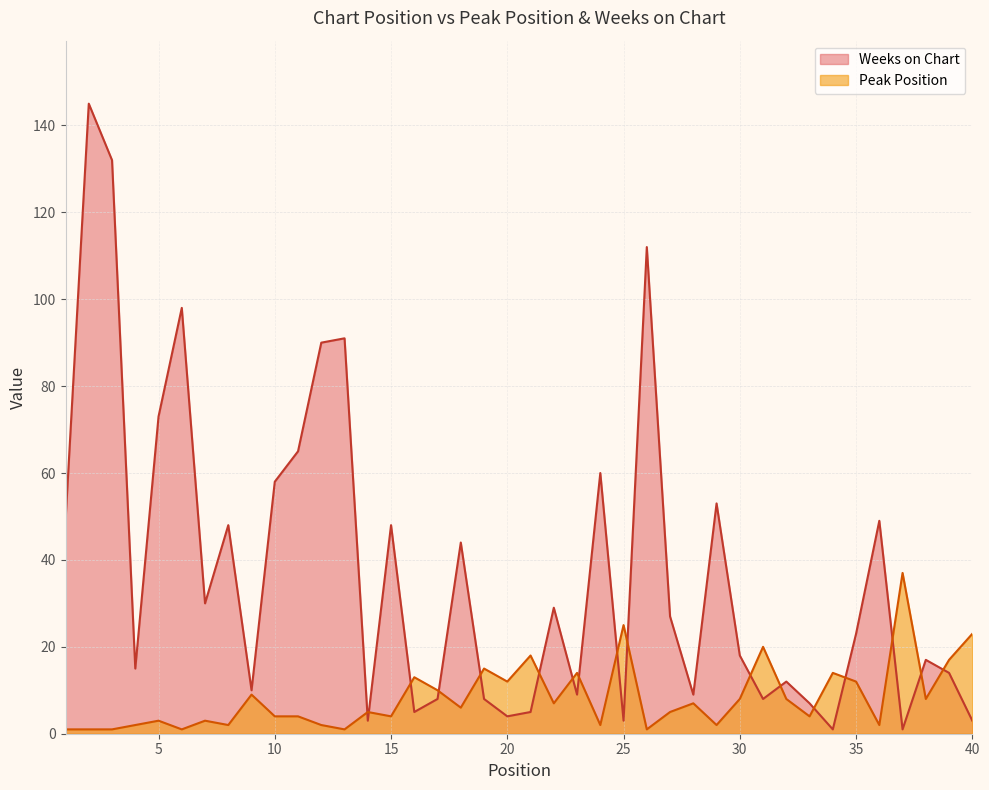

Reading right to left, list all the values displayed in this chart.

Peak Position: 23	17	8	37	2	12	14	4	8	20	8	2	7	5	1	25	2	14	7	18	12	15	6	10	13	4	5	1	2	4	4	9	2	3	1	3	2	1	1	1
Weeks on Chart: 3	14	17	1	49	23	1	7	12	8	18	53	9	27	112	3	60	9	29	5	4	8	44	8	5	48	3	91	90	65	58	10	48	30	98	73	15	132	145	49